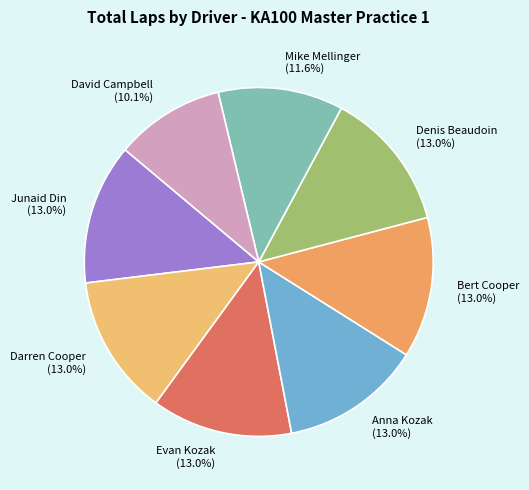

Between David Campbell (10.1%) and Evan Kozak (13.0%), which is larger?

Evan Kozak (13.0%)